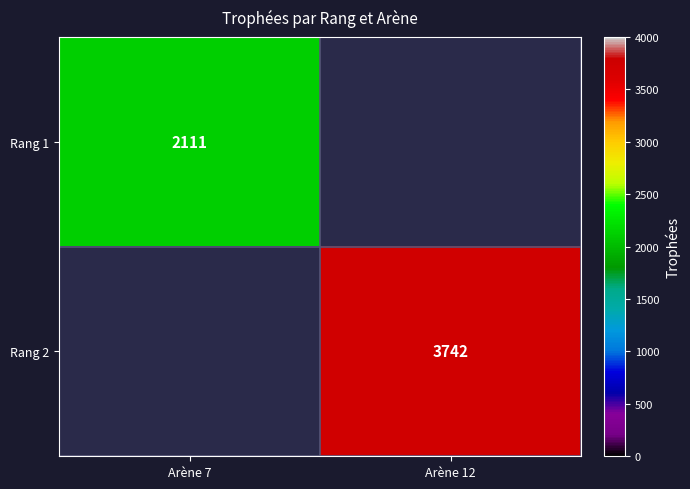

Which label corresponds to the smallest value in the chart?

Arène 12